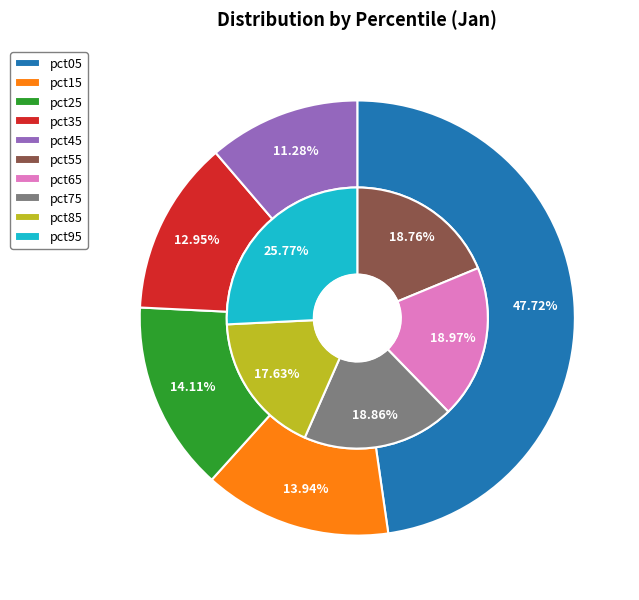

Is there a majority slice in this chart?

No